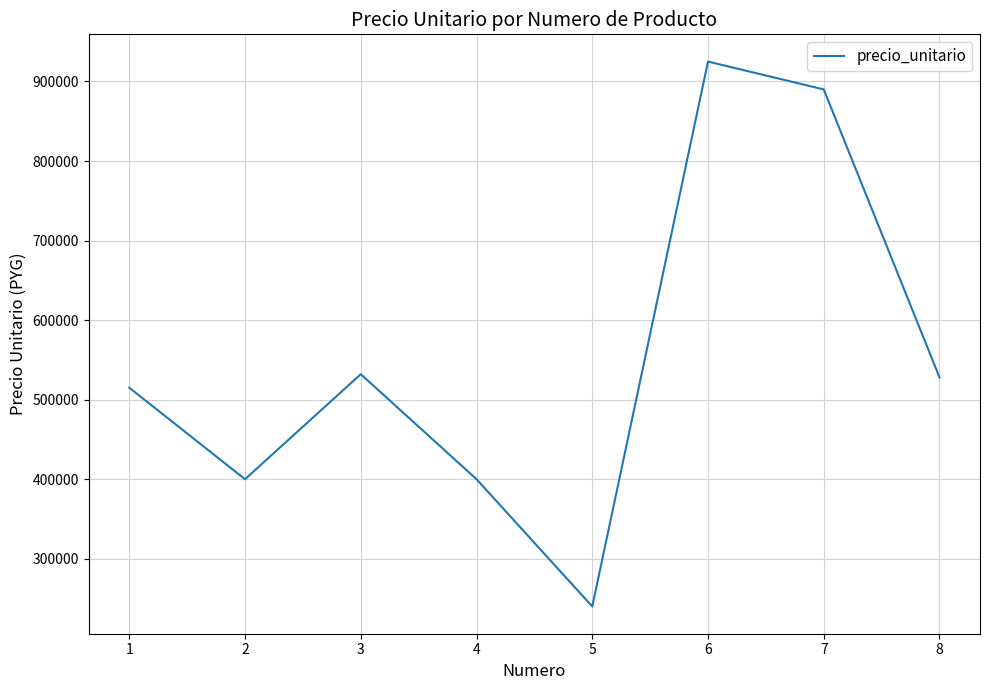

What is the sum of all values?

4430000